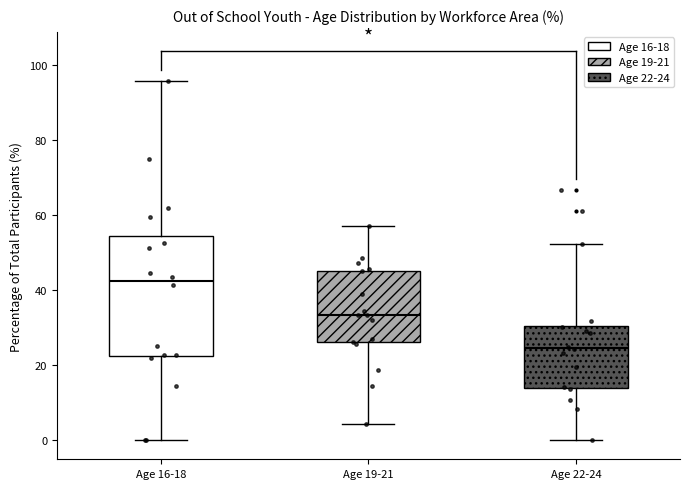

Where is the lower edge of the box for Age 22-24 on the y-axis? The values are not printed on the chart, so give them approximately, as read against the axis.

14